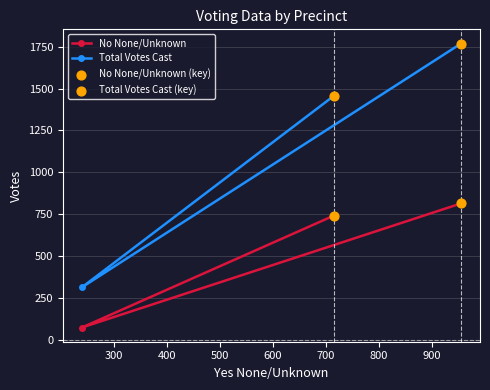

Which series reaches the minimum Y coordinate?

No None/Unknown